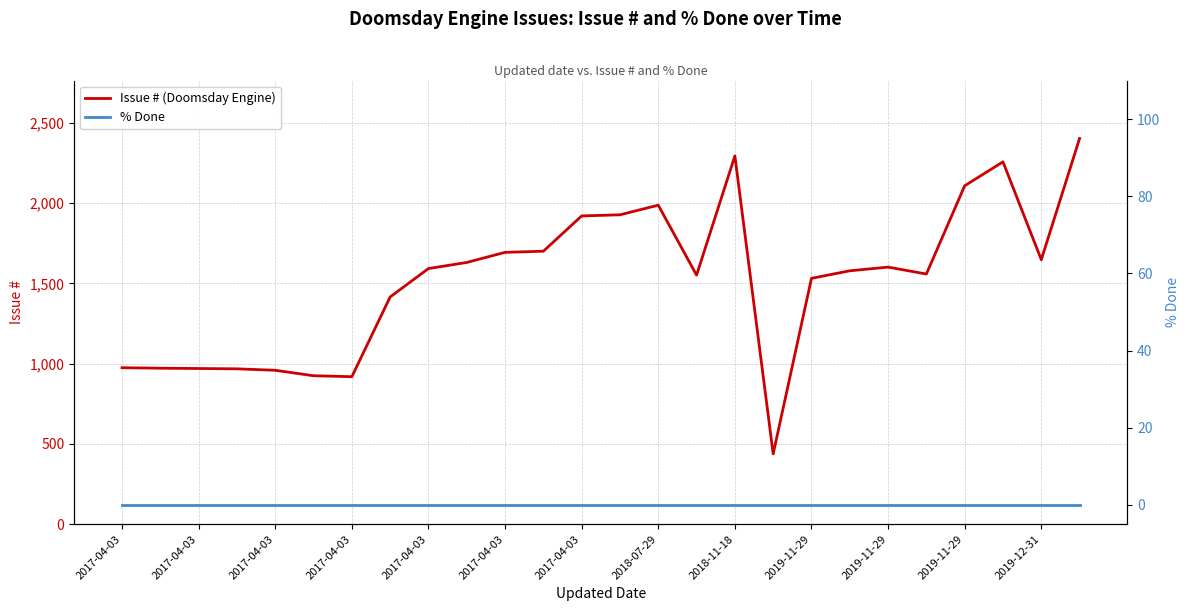

At 2017-04-03, list the series in order from smallest to largest.

% Done, Issue # (Doomsday Engine)